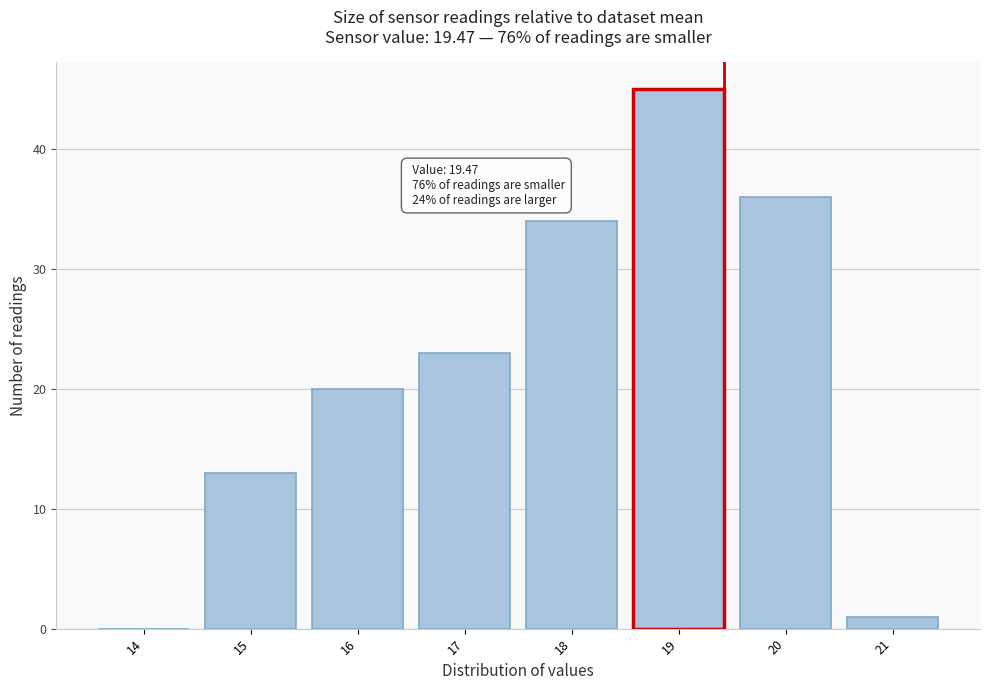

Reading right to left, extract all data points from this chart.

21=1	20=36	19=45	18=34	17=23	16=20	15=13	14=0